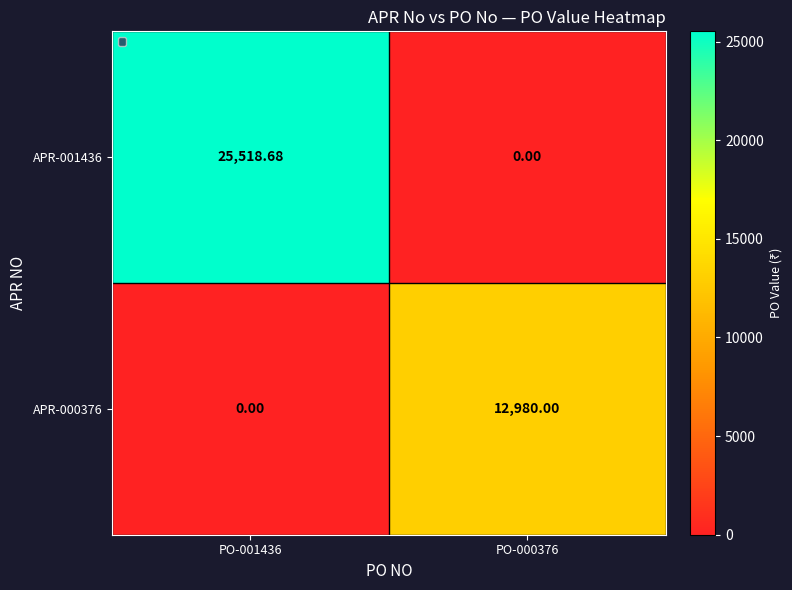

Count the number of categories in the chart.

2